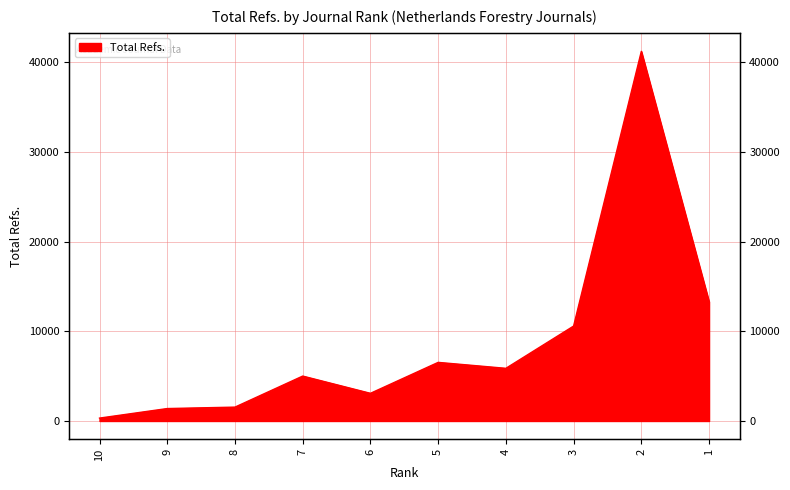

What is the difference between the second highest and second lowest values?

11914